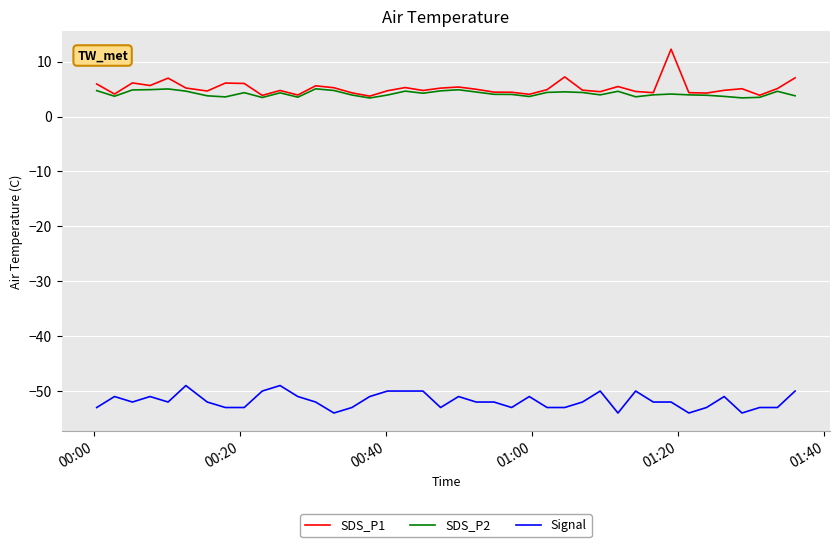

List the series in order of their peak value, highest first.

SDS_P1, SDS_P2, Signal